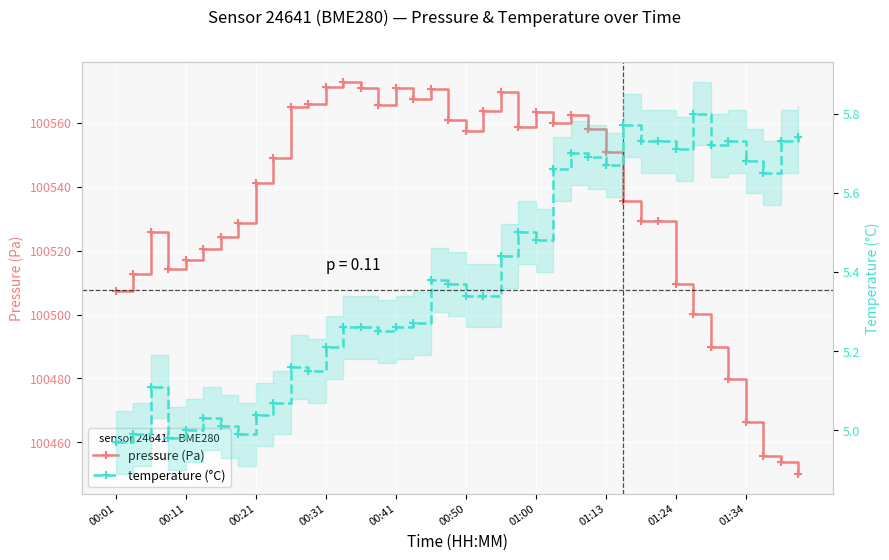

At which category is the sum across all series the highest?

13